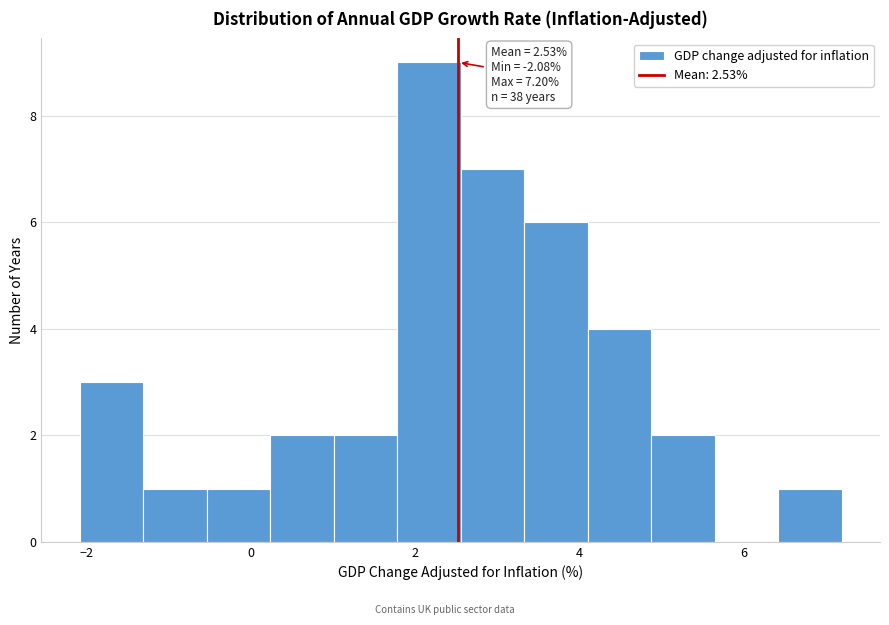

Read against the x-axis, roughly where is the centre of the tallest bar?

2.2